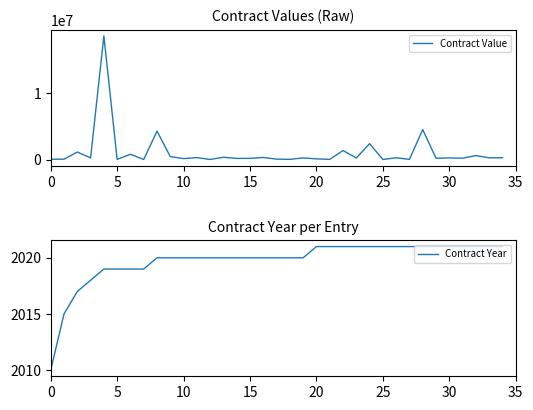

The Contract Year series shows 1170.6 at 32. True or false?

False